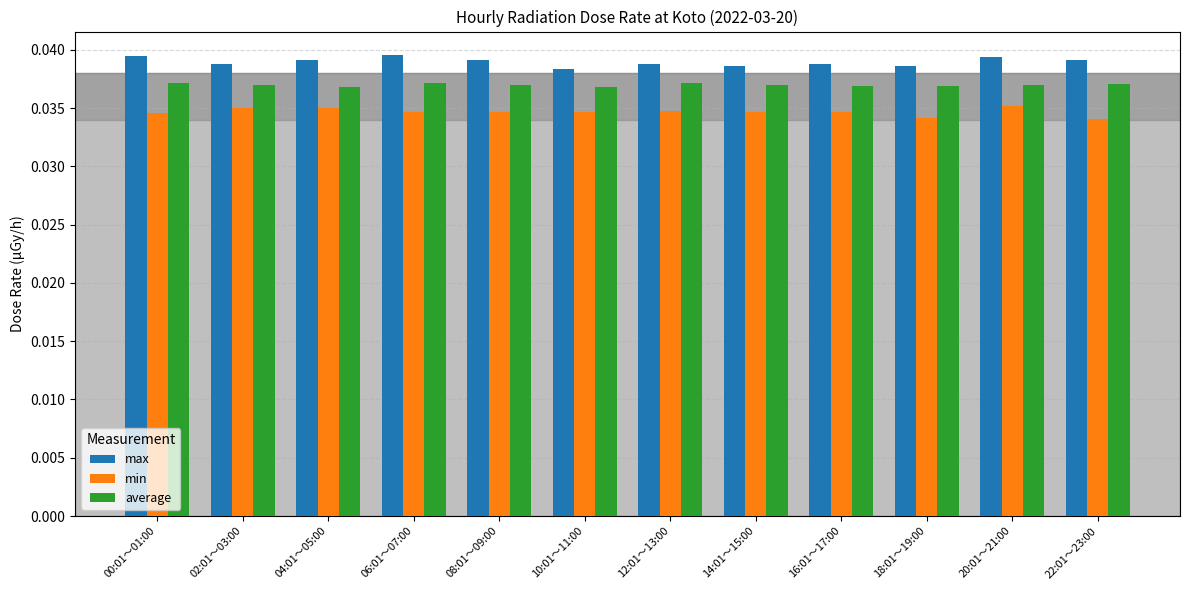

List the series in order of their overall mean, lowest first.

min, average, max